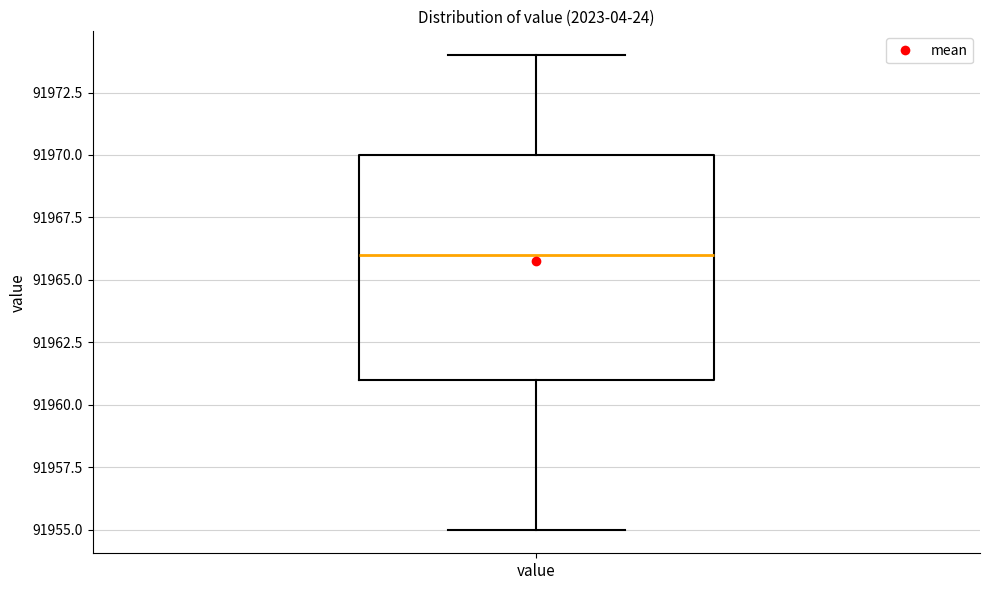

Read this box plot against the y-axis: the position of the median line, the range covered by the box, and the ends of both whiskers. The values are not printed on the chart, so give them approximately, as read against the axis.

median 91966, box 91961 to 91970, whiskers 91955 to 91974